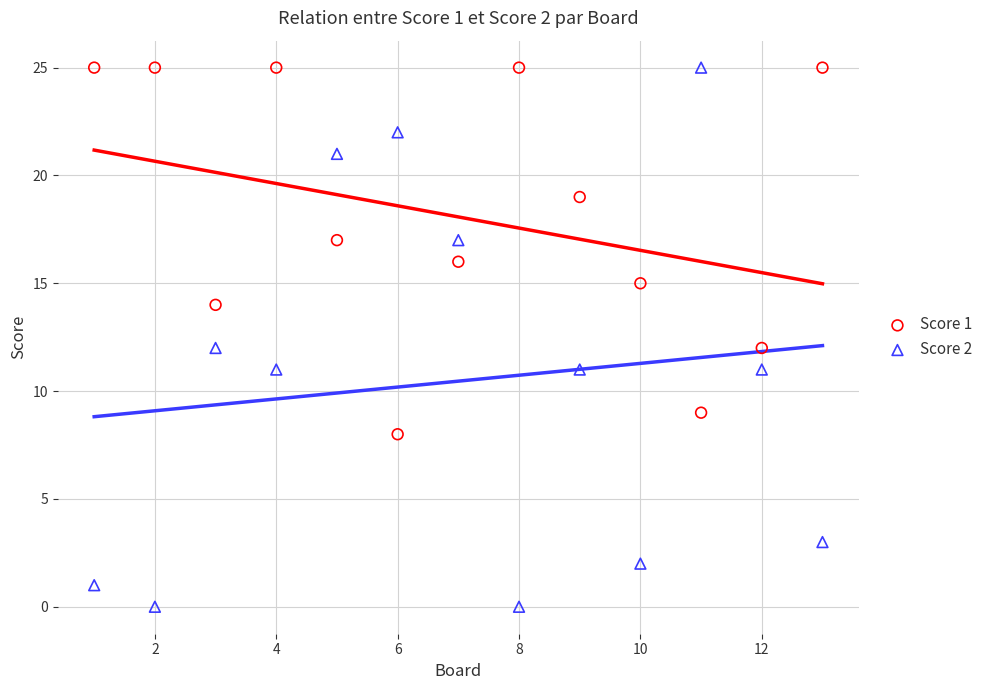

What is the X range (max minus min) for the scatter plot?

12